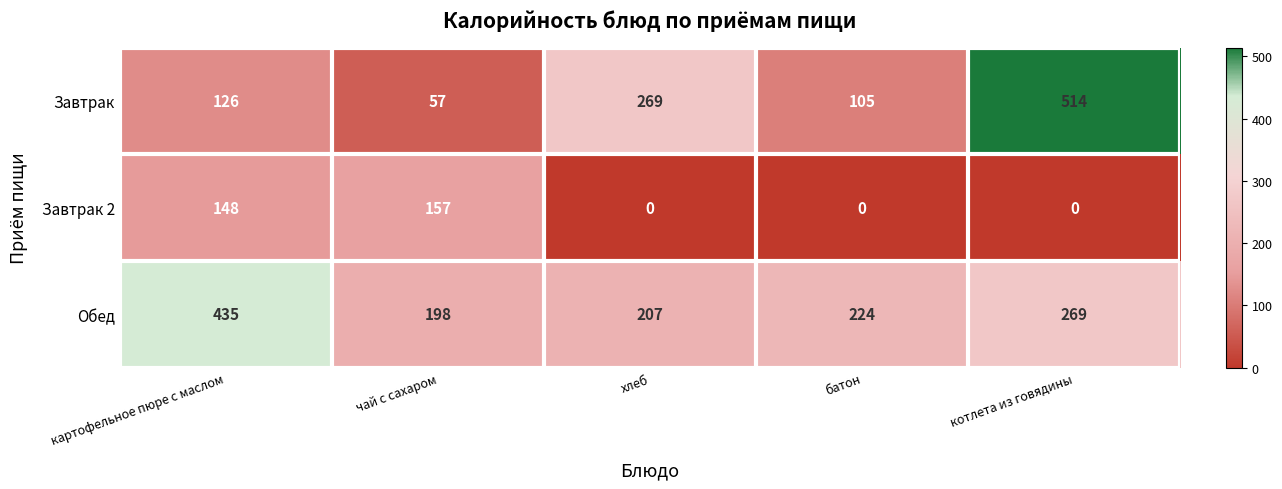

Which series has the largest total across all categories?

Обед